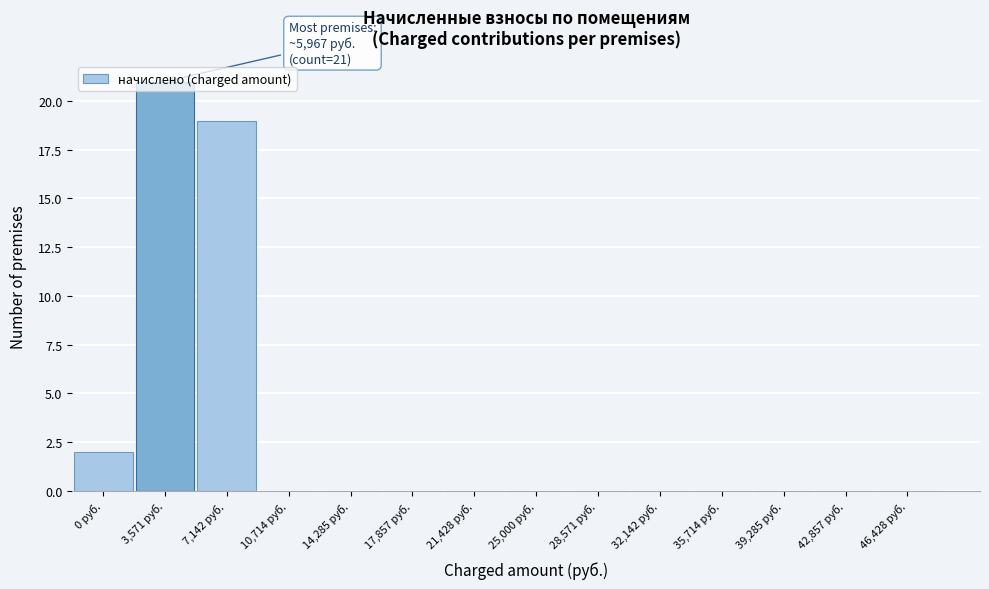

The chart shows a value of 0 at 28,571 руб.. True or false?

True